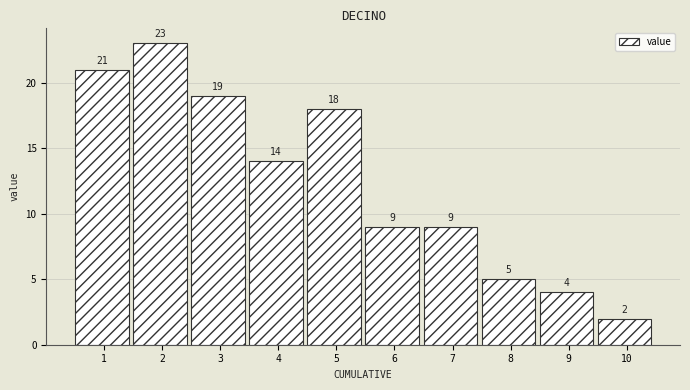

Reading left to right, list all the values displayed in this chart.

1=21	2=23	3=19	4=14	5=18	6=9	7=9	8=5	9=4	10=2